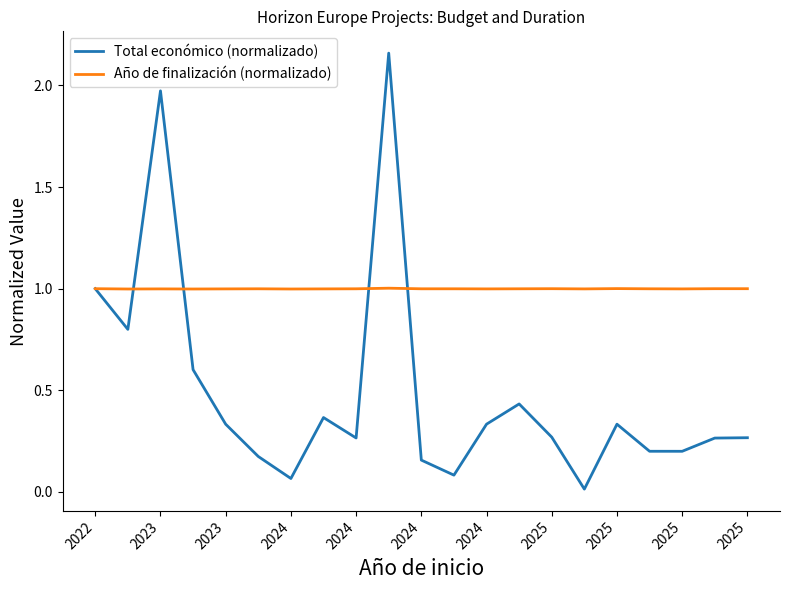

What are all the series names shown in the legend?

Total económico (normalizado), Año de finalización (normalizado)